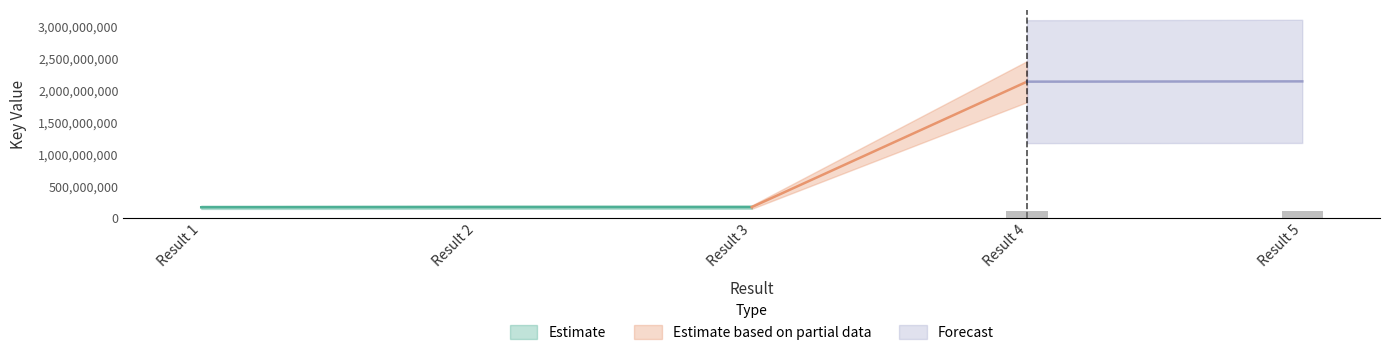

Reading left to right, list all the values displayed in this chart.

1=171597692	2=174354131	3=174353287	4=2137640626	5=2141962083